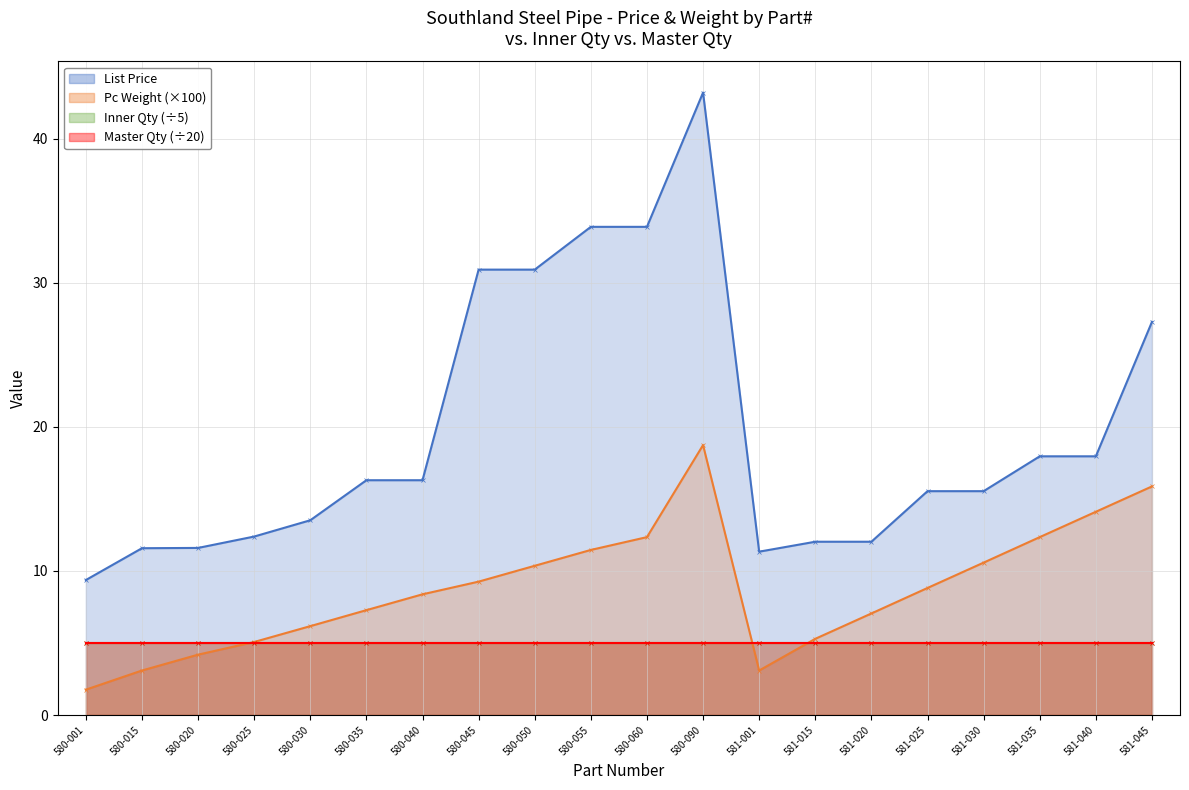

At how many categories does at least one series exceed 22?

6